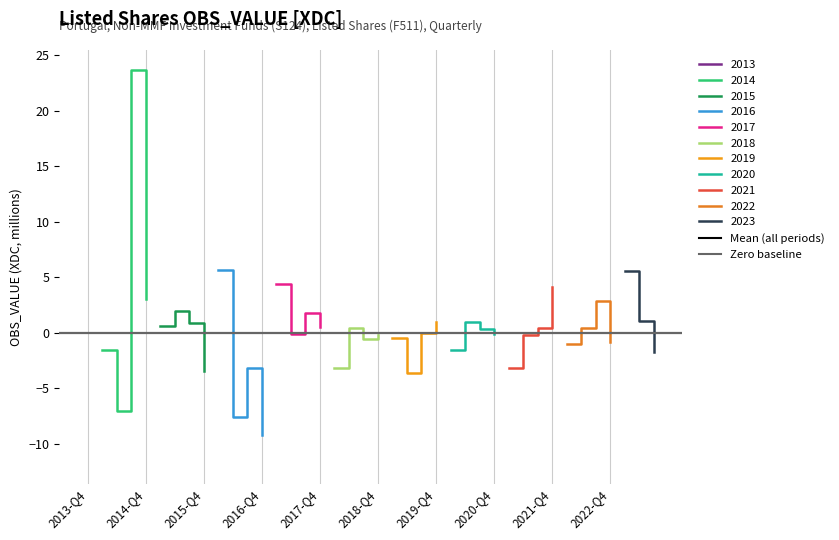

What is the label of the 1st point from the left?

2013-Q4